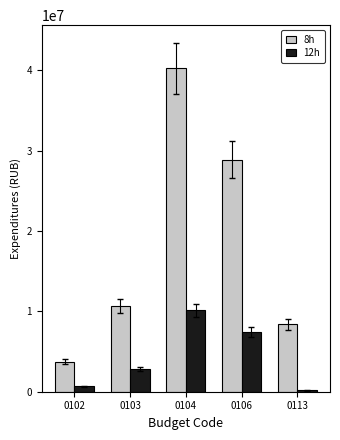

The value of 12h at 0103 is 2790944.0. True or false?

True